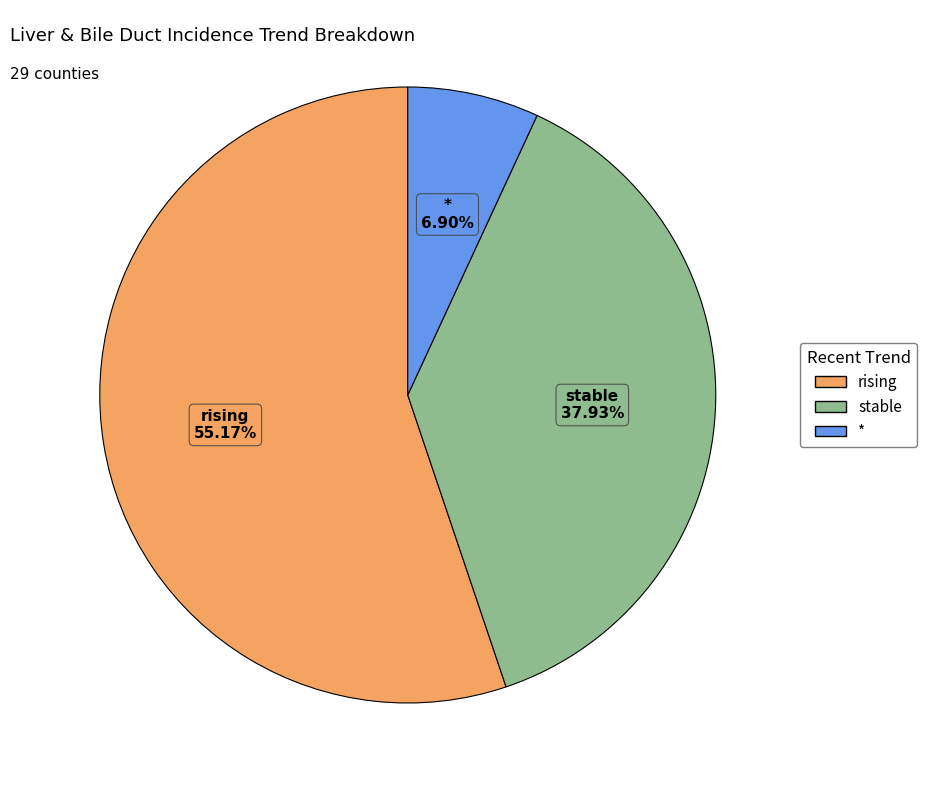

Which has a higher value, stable or *?

stable